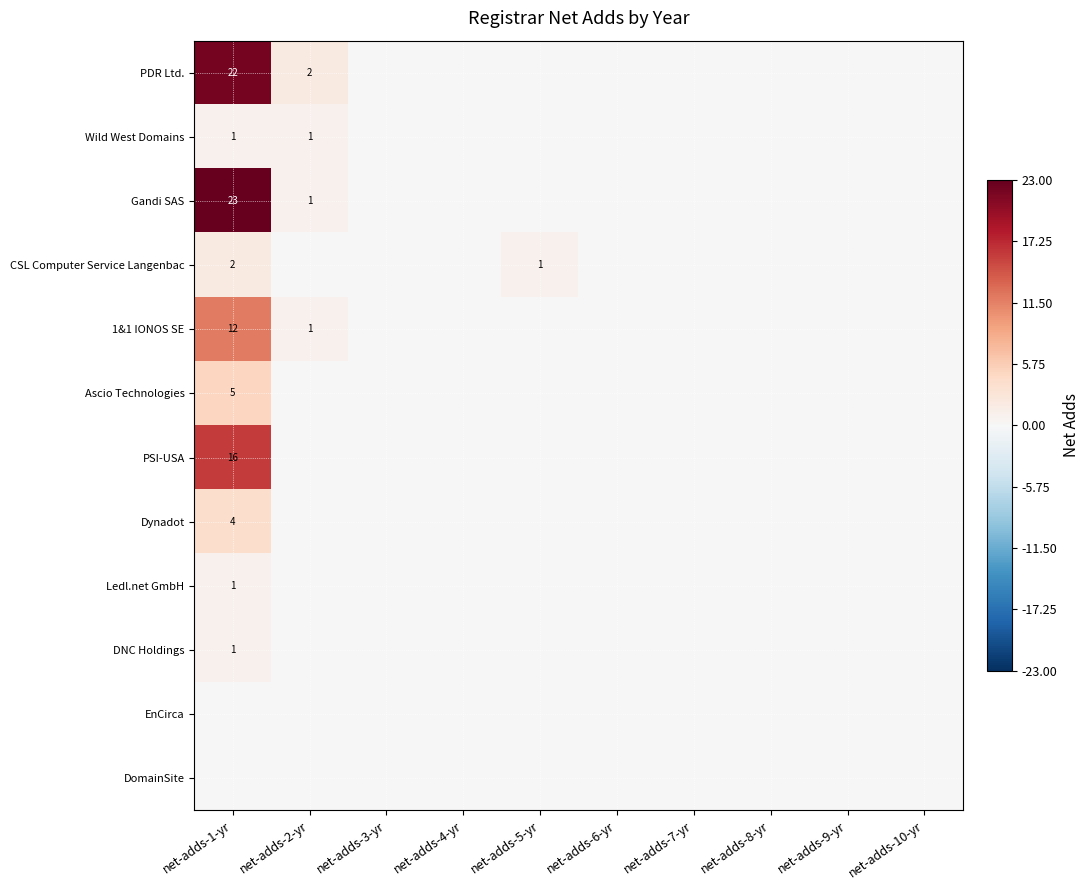

Is it true that PSI-USA equals 16 at net-adds-1-yr?

True